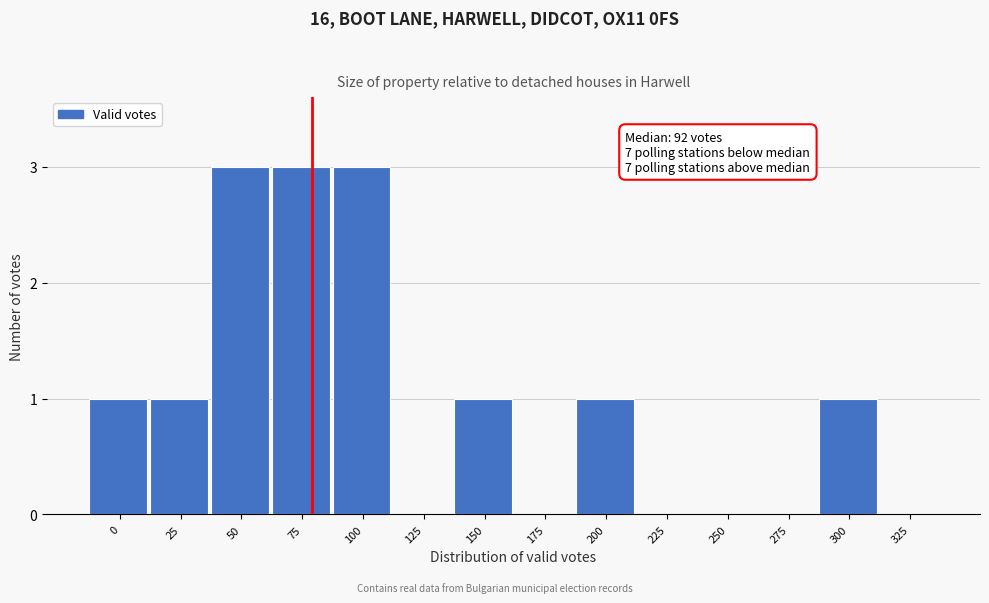

Reading left to right, transcribe all the data shown in this chart.

0=1	25=1	50=3	75=3	100=3	125=0	150=1	175=0	200=1	225=0	250=0	275=0	300=1	325=0